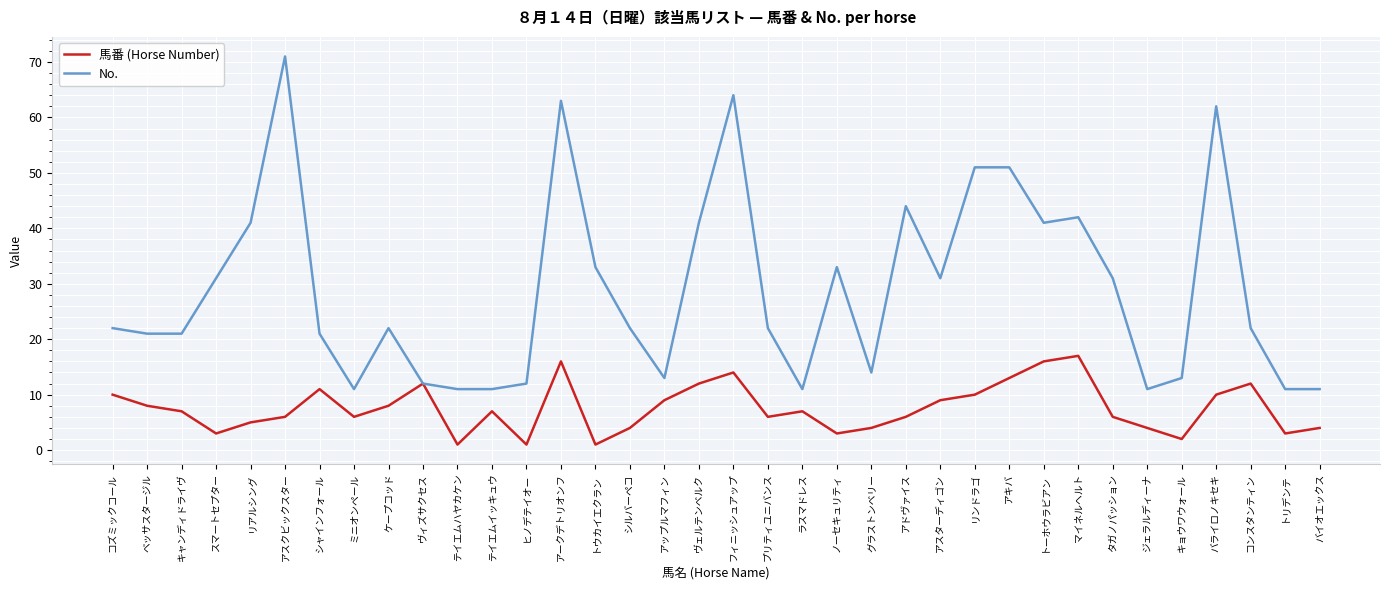

Is it true that No. equals 63 at アークデトリオンフ?

True